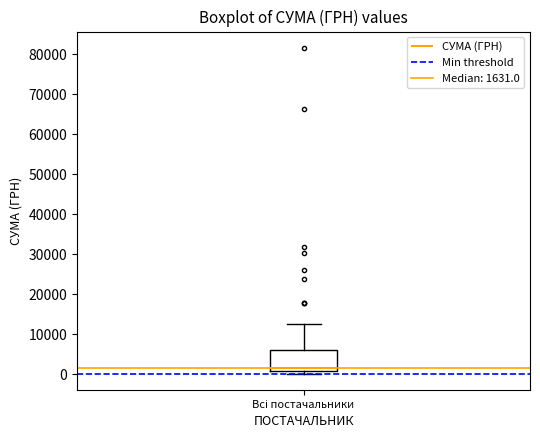

Where is the lower edge of the box for Всі постачальники on the y-axis? The values are not printed on the chart, so give them approximately, as read against the axis.

1000